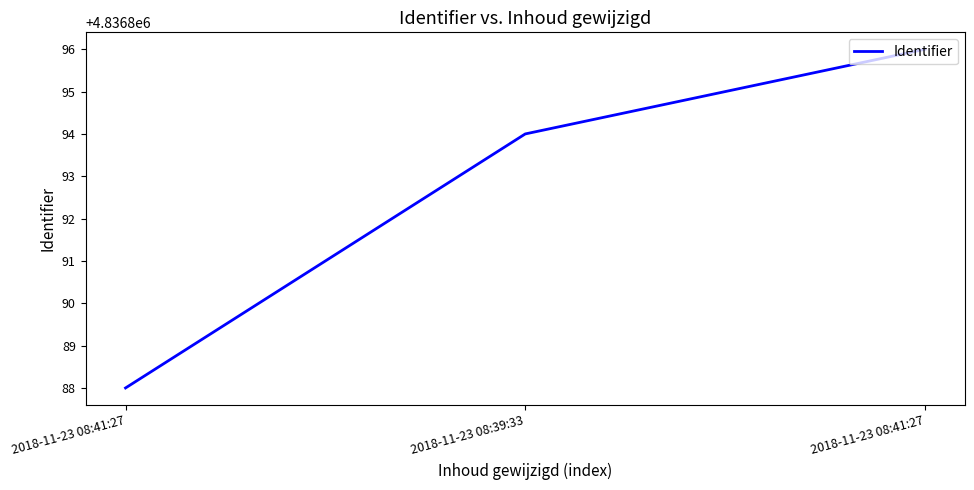

Reading left to right, transcribe all the data shown in this chart.

4836888	4836894	4836896